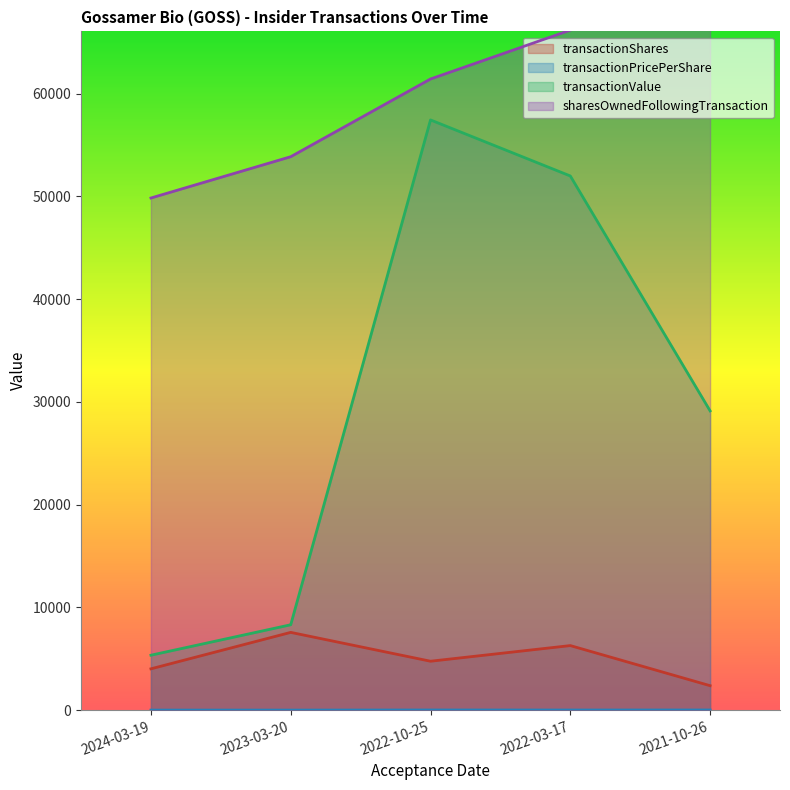

What is the approximate value of sharesOwnedFollowingTransaction at 2021-10-26?

72451.0